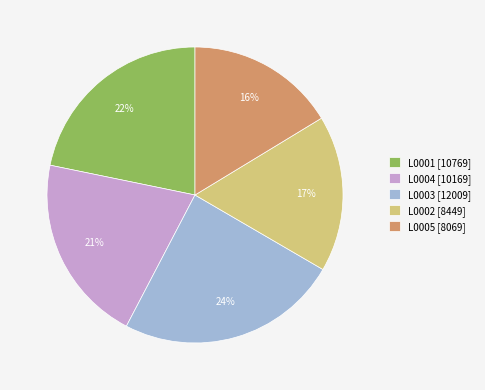

To the nearest percent, what is the average slice percentage?

20%